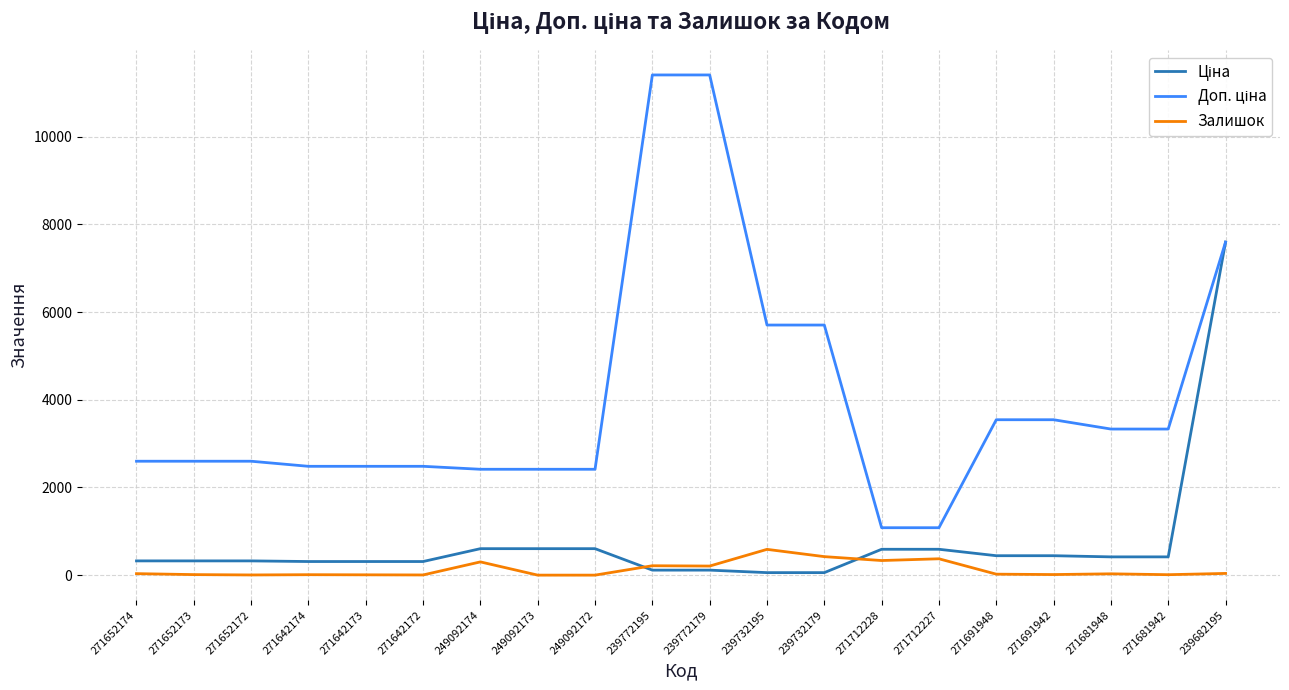

What is the difference between the highest and lowest values at 271712228?

748.7